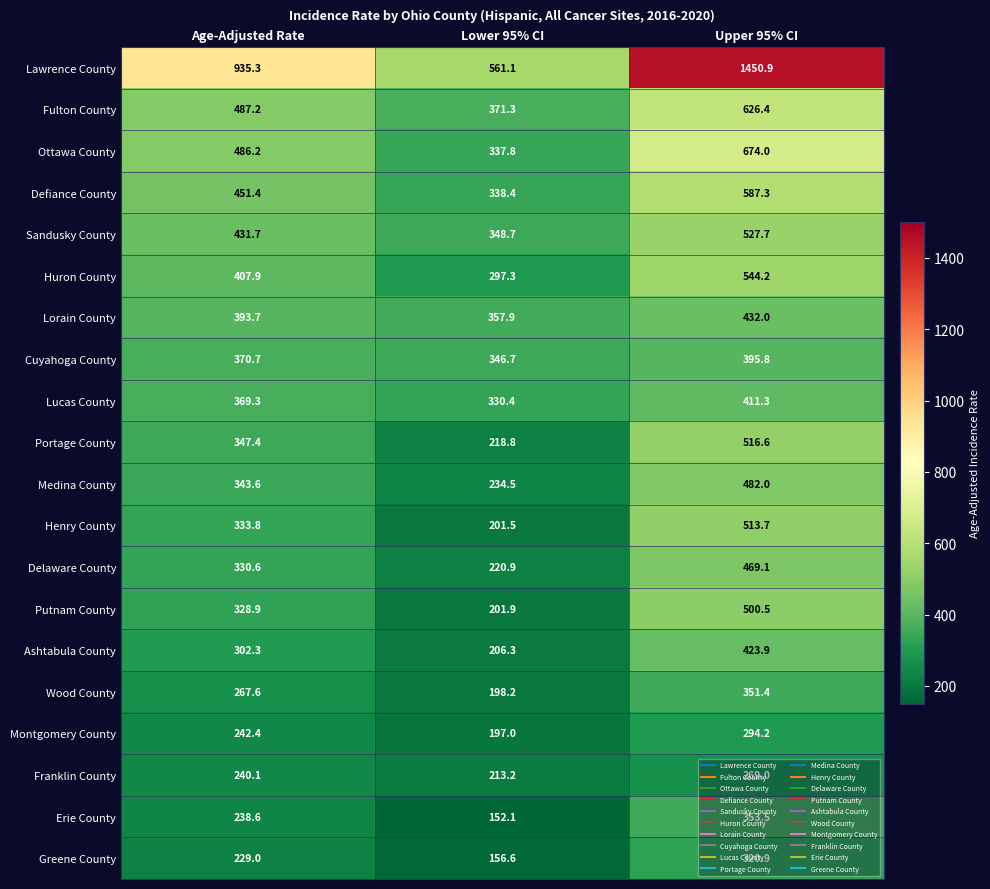

Which series has the widest spread of values?

Lawrence County